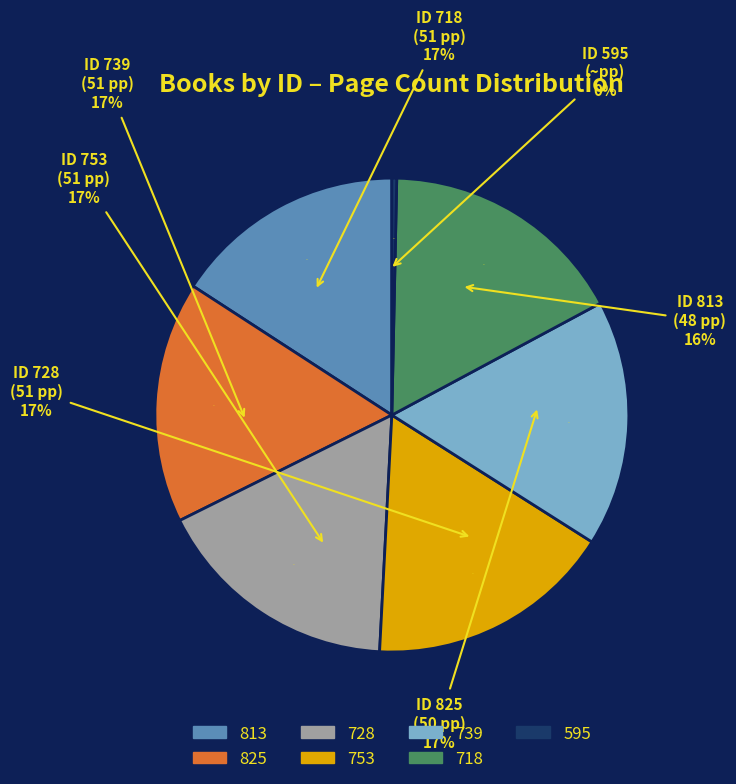

Rank the categories by value from lowest to highest.

595, 813, 825, 728, 753, 739, 718